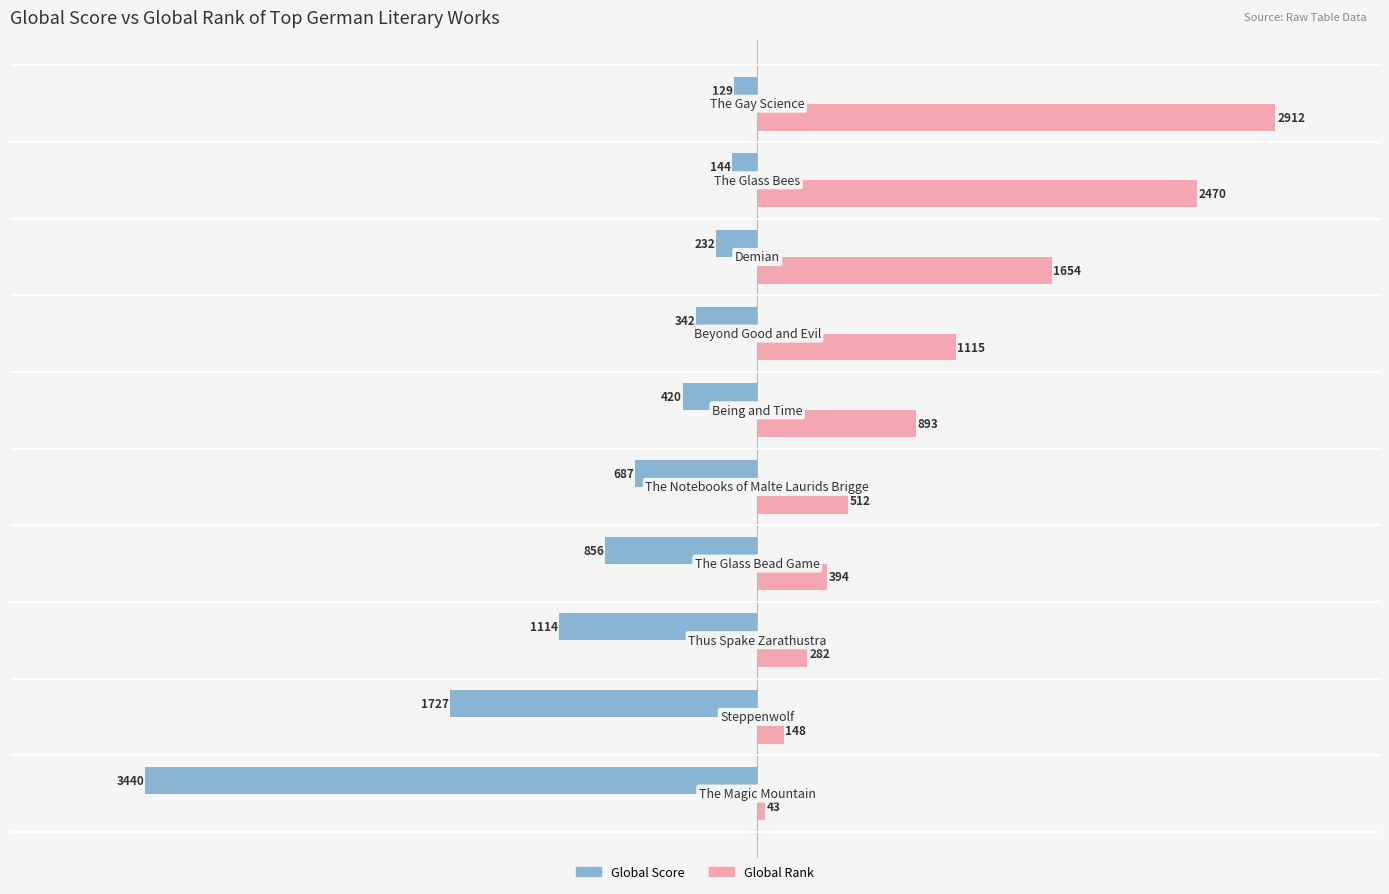

What is the difference between the second highest and minimum values in the Global Rank series?

2427